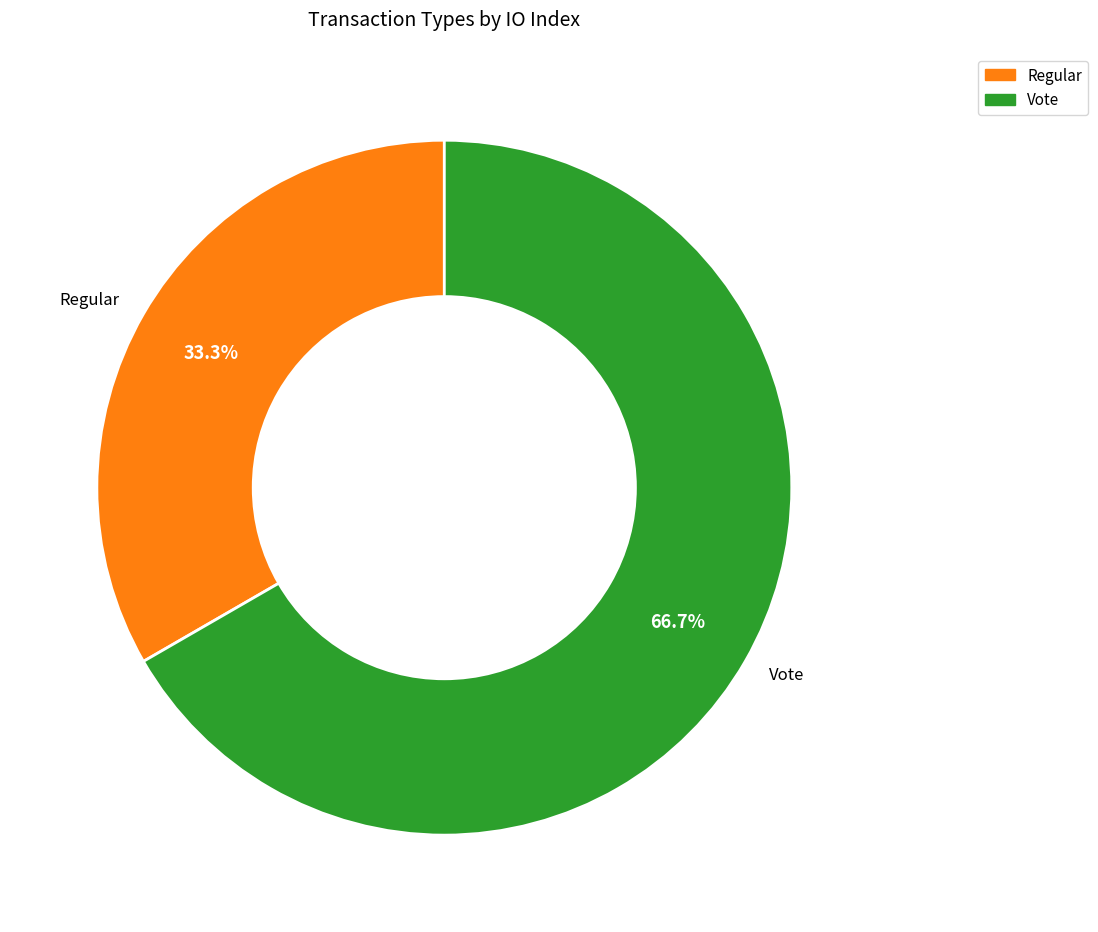

To the nearest percent, what is the difference between the largest and smallest slice percentages?

33%